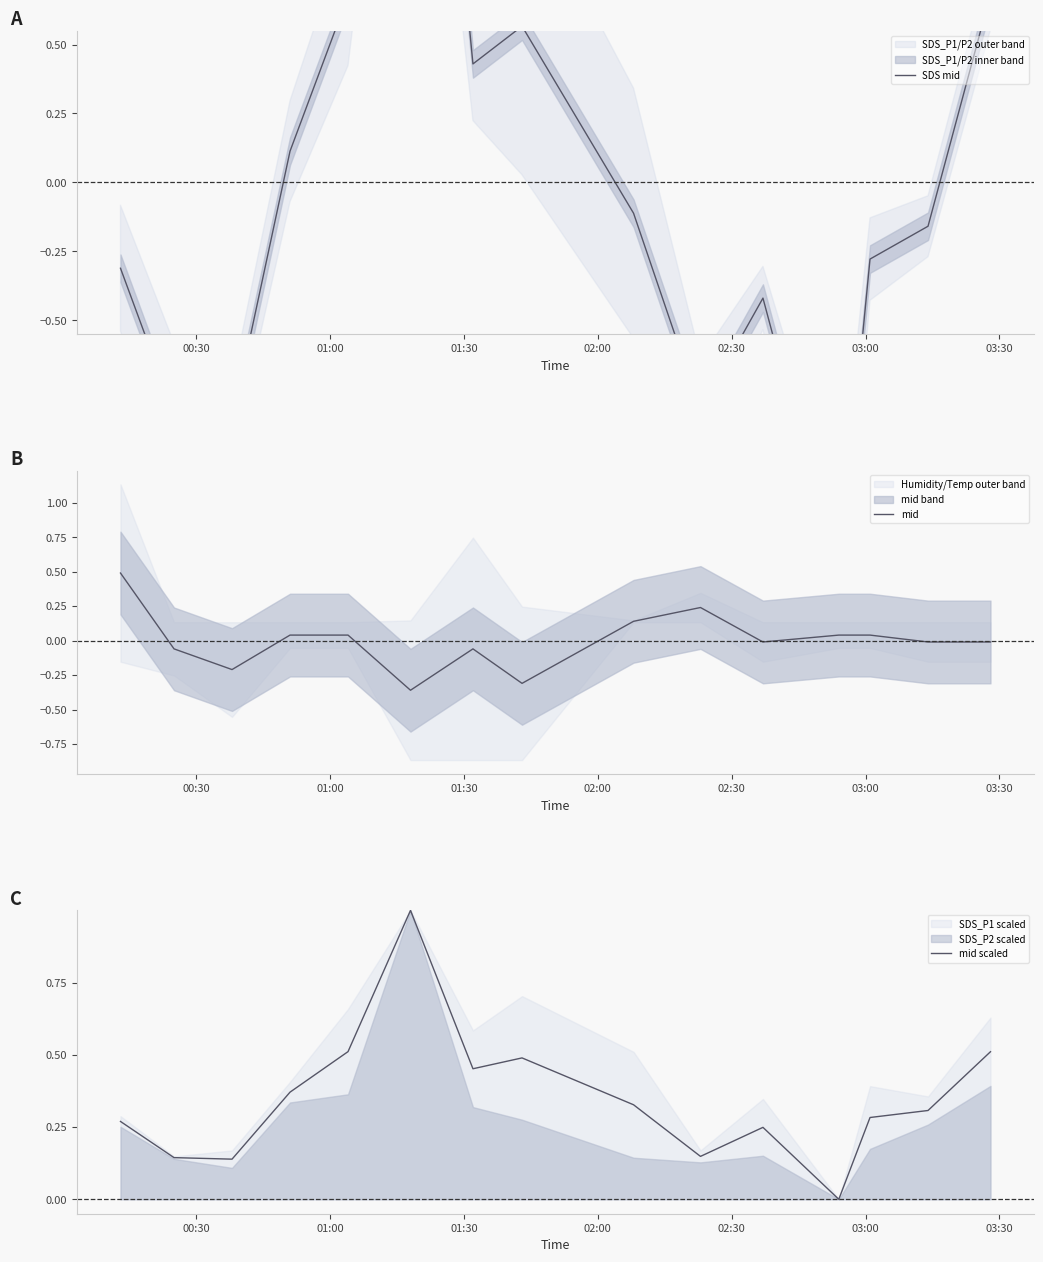

True or false: SDS mid has more than 2 interior local peaks.

True